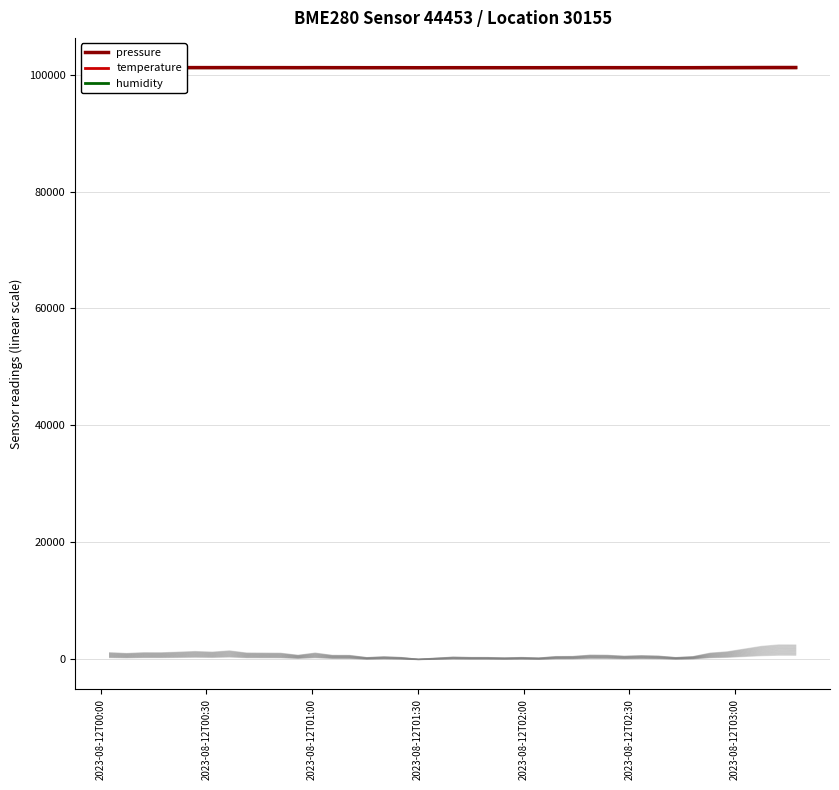

What is the maximum value for pressure?

101206.6